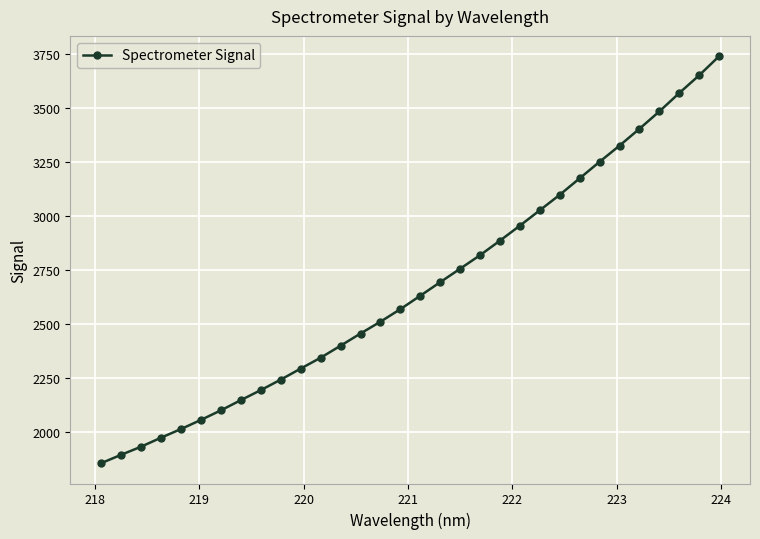

What is the greatest value displayed?

3738.7